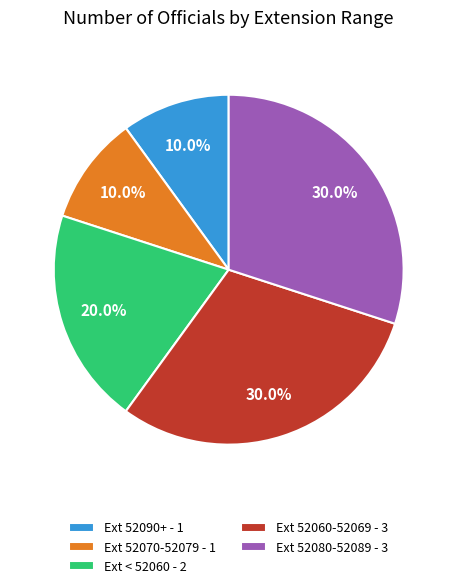

Between Ext 52090+ - 1 and Ext 52060-52069 - 3, which is larger?

Ext 52060-52069 - 3